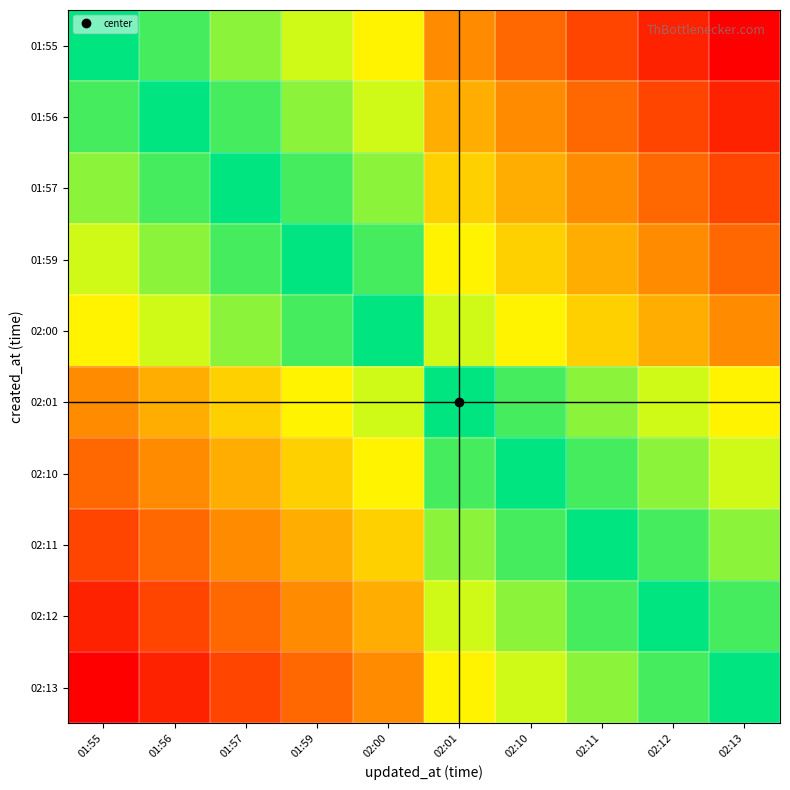

Reading left to right, what are all the values shown in this chart?

01:55: 01:55=1.0	01:56=0.9	01:57=0.8	01:59=0.7	02:00=0.6	02:01=0.4	02:10=0.3	02:11=0.2	02:12=0.1	02:13=0.0
01:56: 01:55=0.9	01:56=1.0	01:57=0.9	01:59=0.8	02:00=0.7	02:01=0.5	02:10=0.4	02:11=0.3	02:12=0.2	02:13=0.1
01:57: 01:55=0.8	01:56=0.9	01:57=1.0	01:59=0.9	02:00=0.8	02:01=0.5	02:10=0.5	02:11=0.4	02:12=0.3	02:13=0.2
01:59: 01:55=0.7	01:56=0.8	01:57=0.9	01:59=1.0	02:00=0.9	02:01=0.6	02:10=0.5	02:11=0.5	02:12=0.4	02:13=0.3
02:00: 01:55=0.6	01:56=0.7	01:57=0.8	01:59=0.9	02:00=1.0	02:01=0.7	02:10=0.6	02:11=0.5	02:12=0.5	02:13=0.4
02:01: 01:55=0.4	01:56=0.5	01:57=0.5	01:59=0.6	02:00=0.7	02:01=1.0	02:10=0.9	02:11=0.8	02:12=0.7	02:13=0.6
02:10: 01:55=0.3	01:56=0.4	01:57=0.5	01:59=0.5	02:00=0.6	02:01=0.9	02:10=1.0	02:11=0.9	02:12=0.8	02:13=0.7
02:11: 01:55=0.2	01:56=0.3	01:57=0.4	01:59=0.5	02:00=0.5	02:01=0.8	02:10=0.9	02:11=1.0	02:12=0.9	02:13=0.8
02:12: 01:55=0.1	01:56=0.2	01:57=0.3	01:59=0.4	02:00=0.5	02:01=0.7	02:10=0.8	02:11=0.9	02:12=1.0	02:13=0.9
02:13: 01:55=0.0	01:56=0.1	01:57=0.2	01:59=0.3	02:00=0.4	02:01=0.6	02:10=0.7	02:11=0.8	02:12=0.9	02:13=1.0